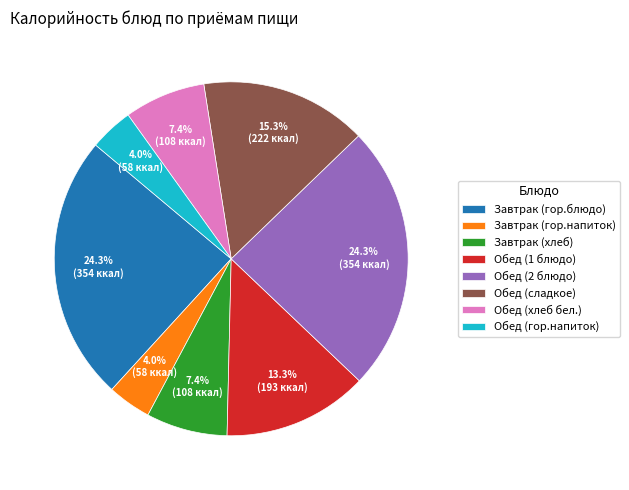

To the nearest percent, what is the difference between the largest and smallest slice percentages?

20%